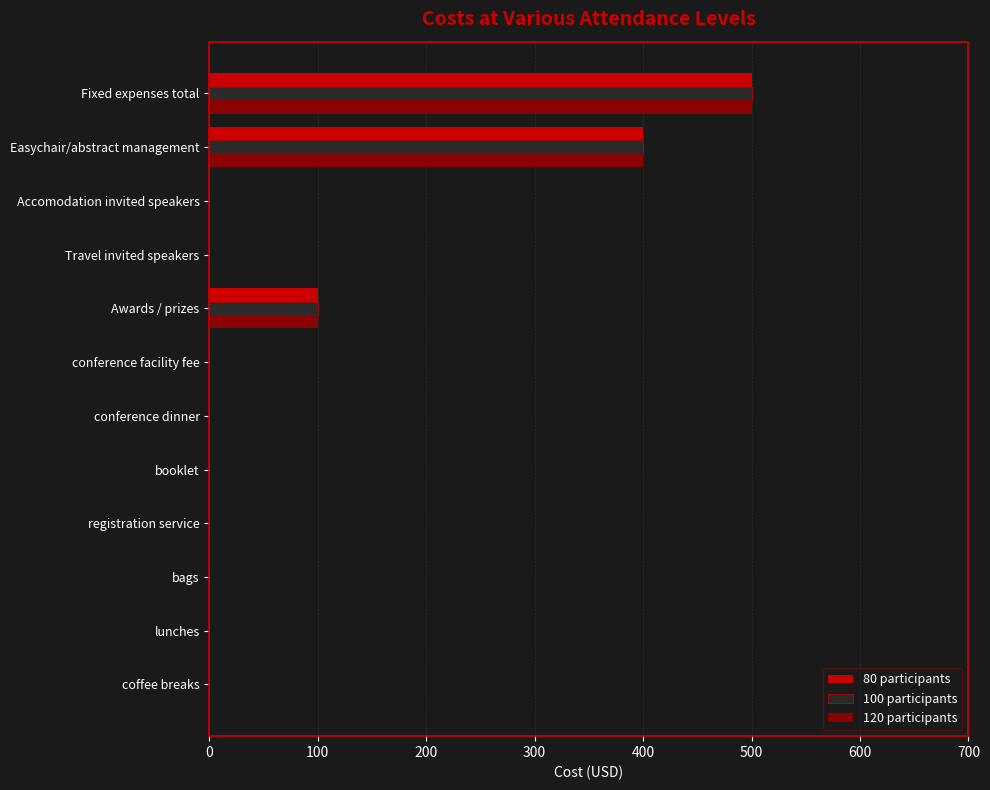

At which label is 120 participants closest to 250?

Awards / prizes